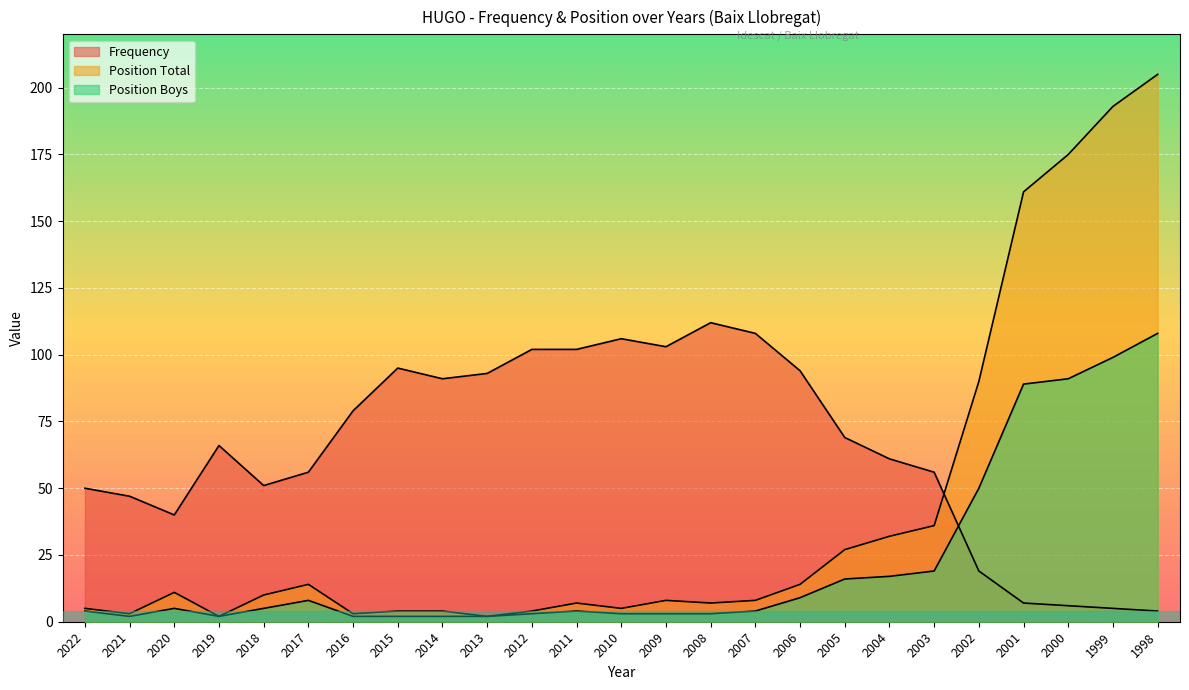

The value of Position Total at 2010 is 5. True or false?

True